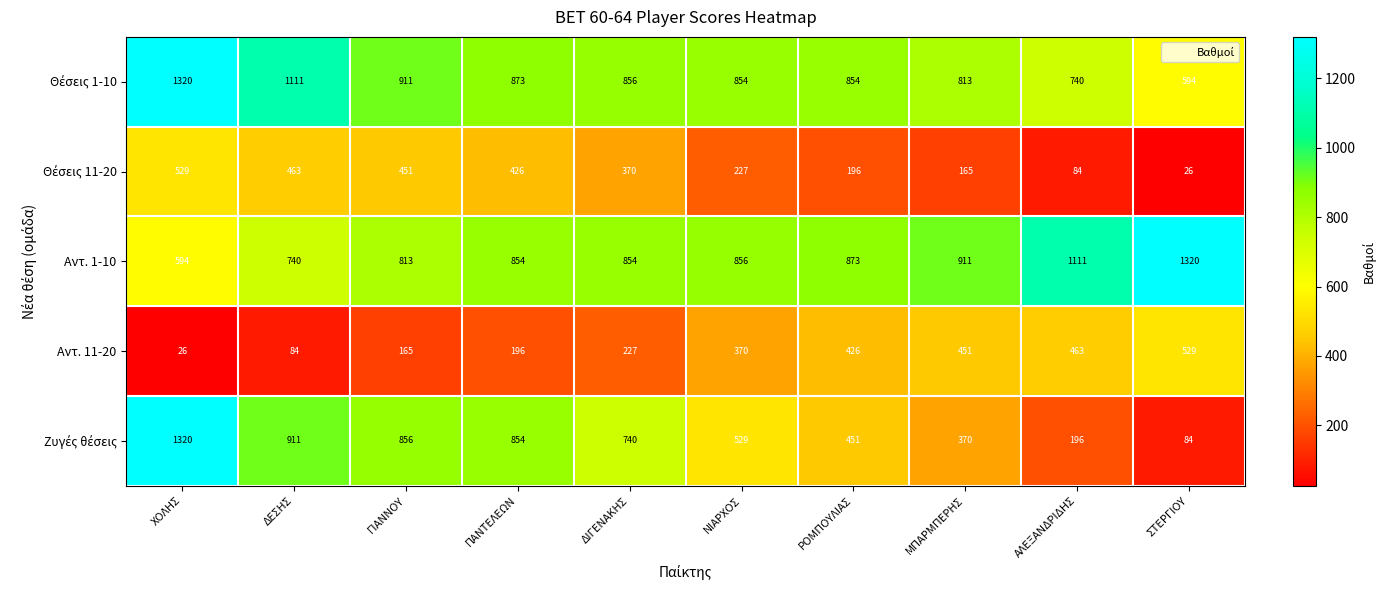

The Αντ. 11-20 series shows 370 at ΝΙΑΡΧΟΣ. True or false?

True